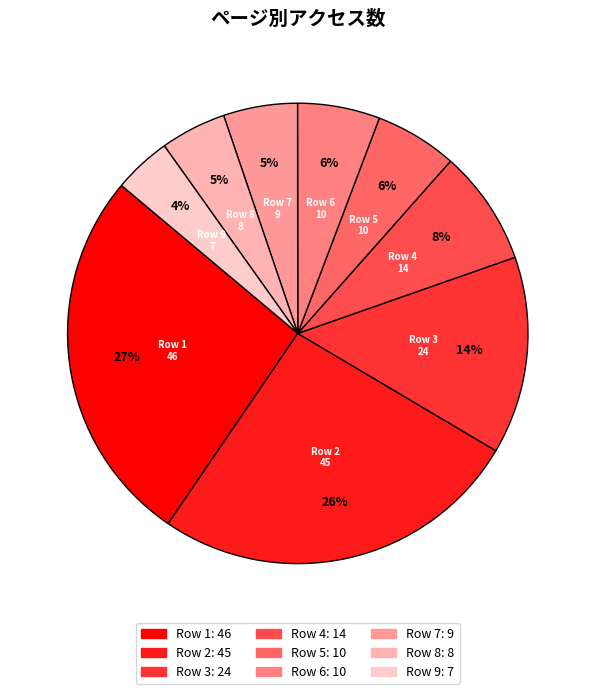

Count the number of slices in the pie.

9